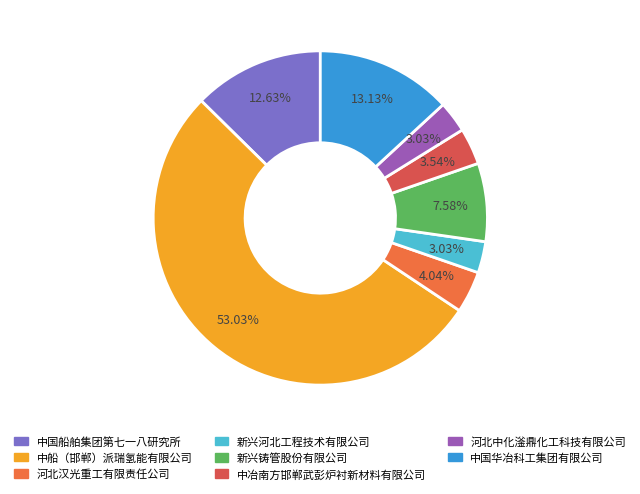

To the nearest percent, what is the difference between the largest and smallest slice percentages?

50%